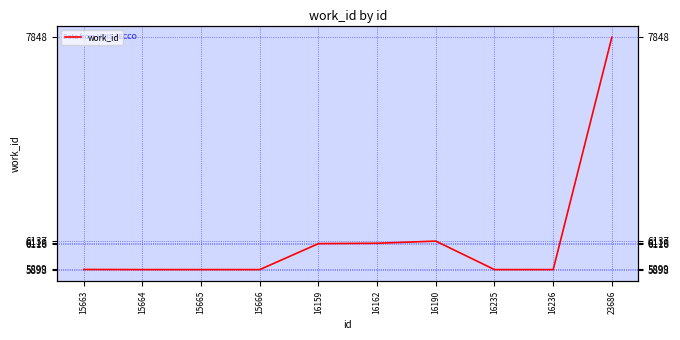

Count the number of categories in the chart.

10